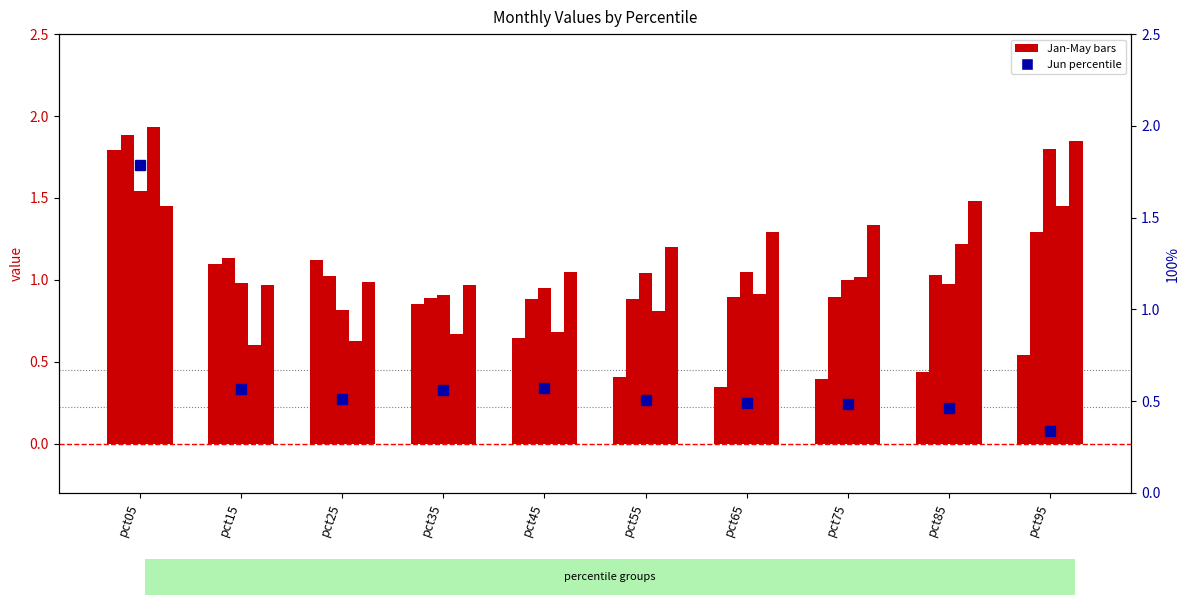

At which label is Apr closest to 1?

pct75